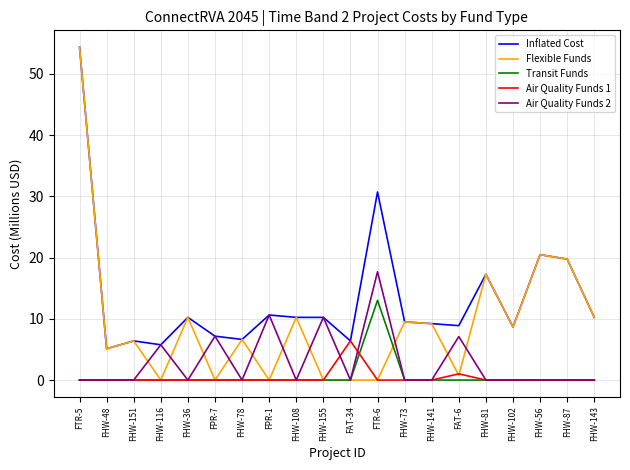

Between FHW-116 and FAT-6, which series saw the biggest shift?

Inflated Cost